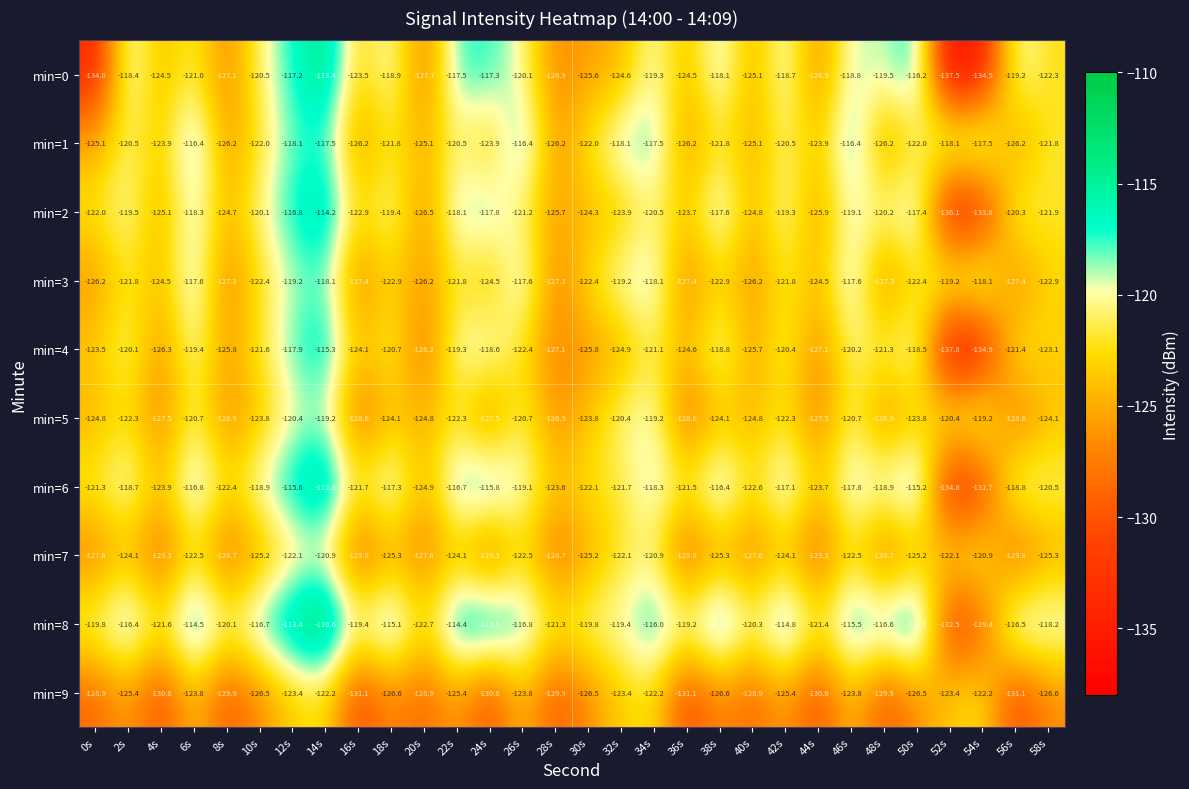

List the series in order of their peak value, highest first.

min=8, min=6, min=0, min=2, min=4, min=1, min=3, min=5, min=7, min=9